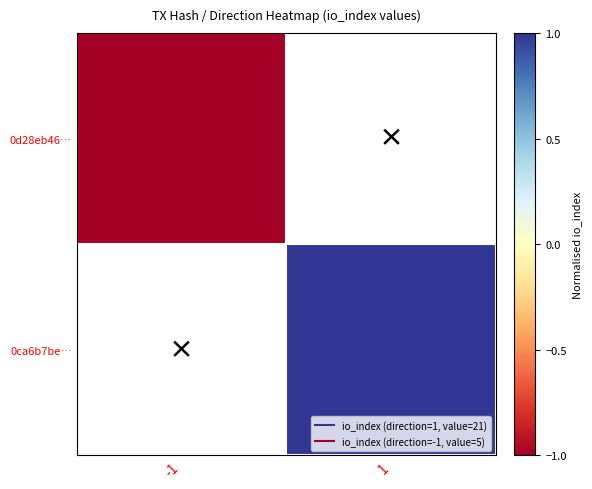

What is the maximum value shown in the chart?

1.0